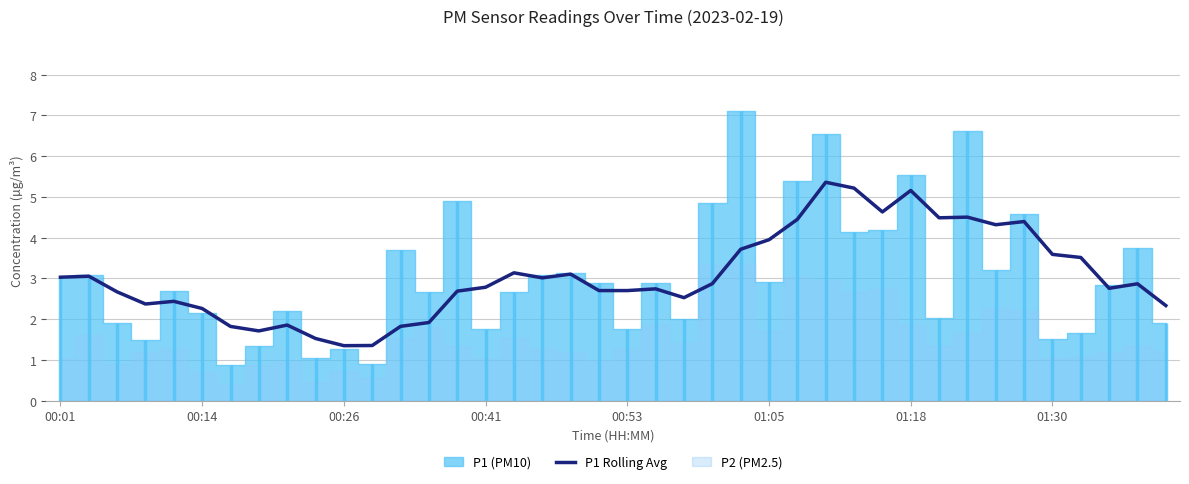

How many points are lower than both their immediate neighbors (excluding endpoints)?

9